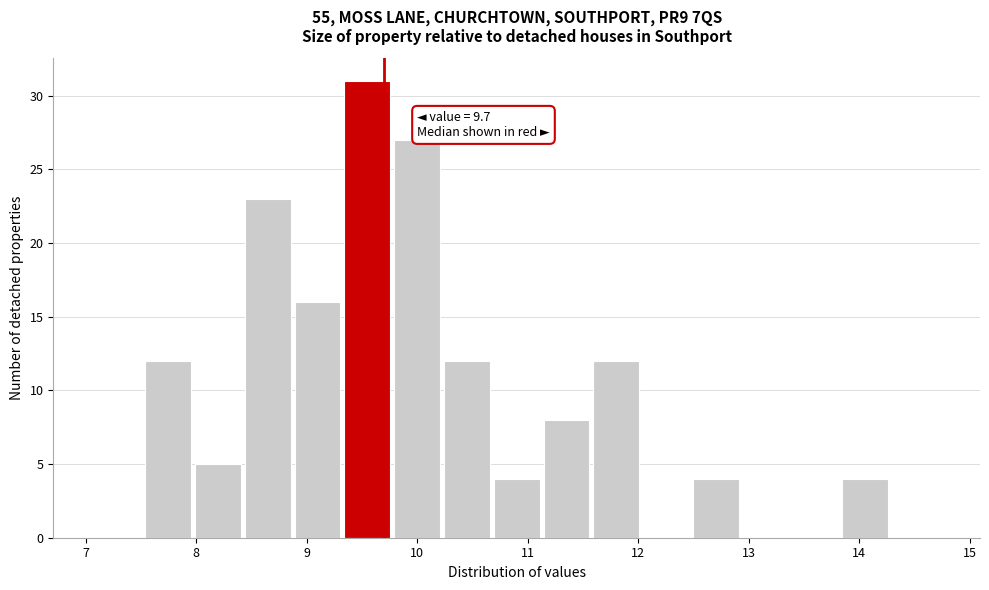

Which range on the x-axis has the tallest bar?

9.3 to 9.8